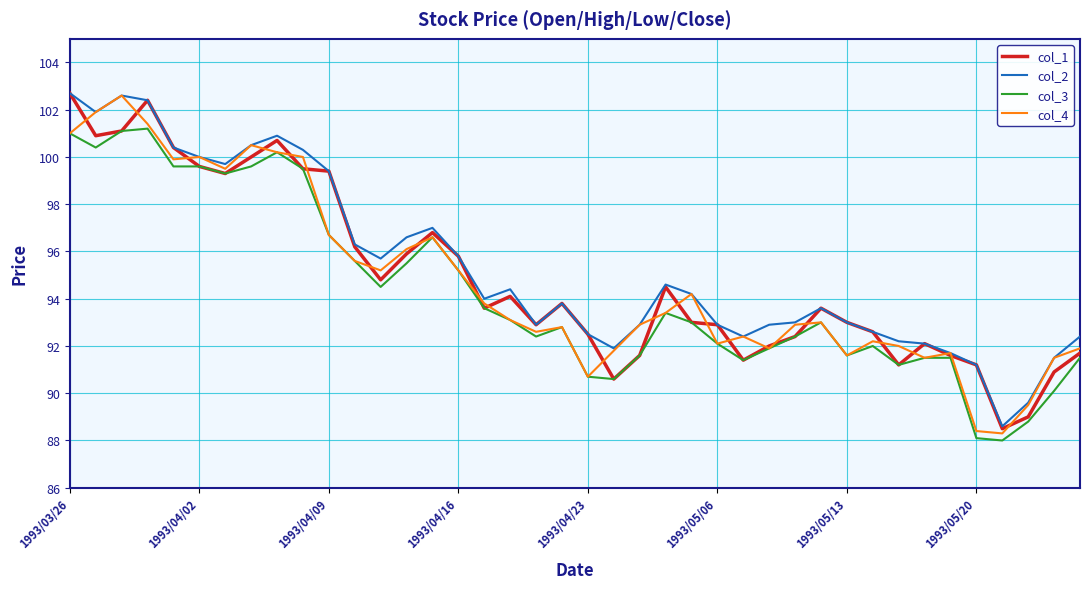

What is the difference between the second highest and second lowest values in the col_1 series?

13.4